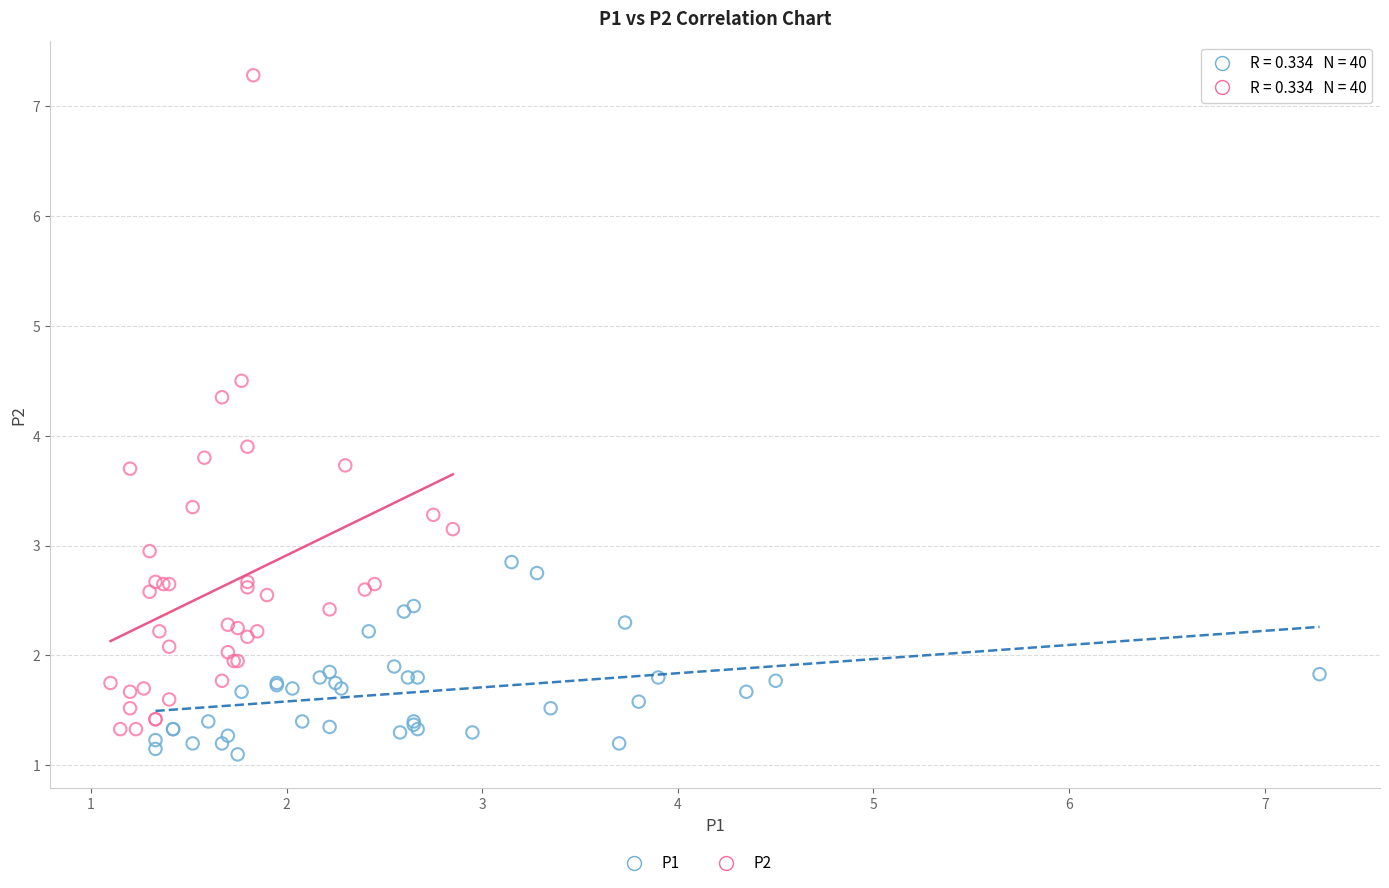

Which series contains the lowest Y value?

P1